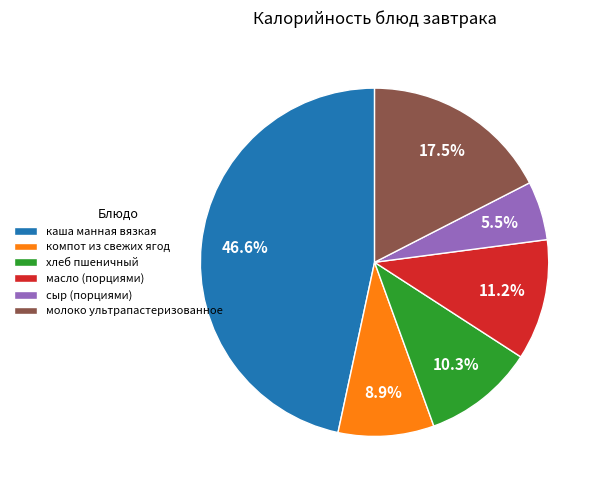

To the nearest percent, what portion does хлеб пшеничный represent?

10%